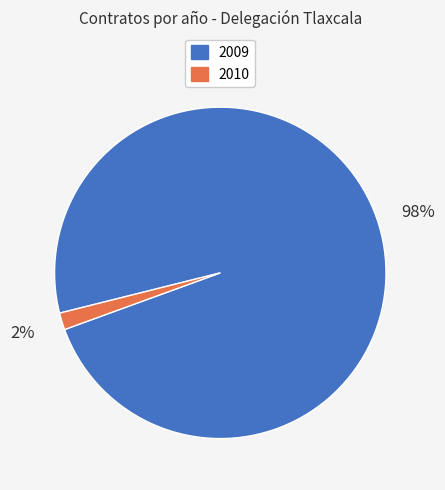

Is there a majority slice in this chart?

Yes